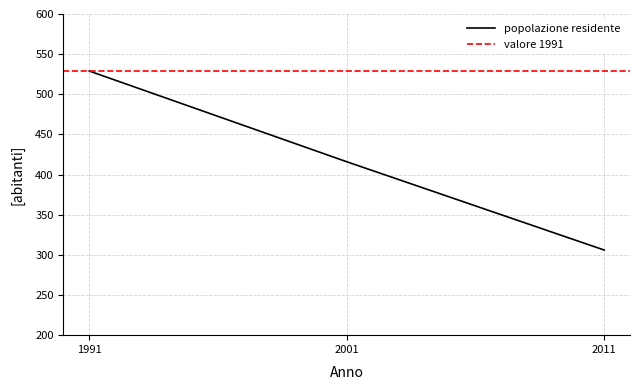

The value at 2001 is 628. True or false?

False